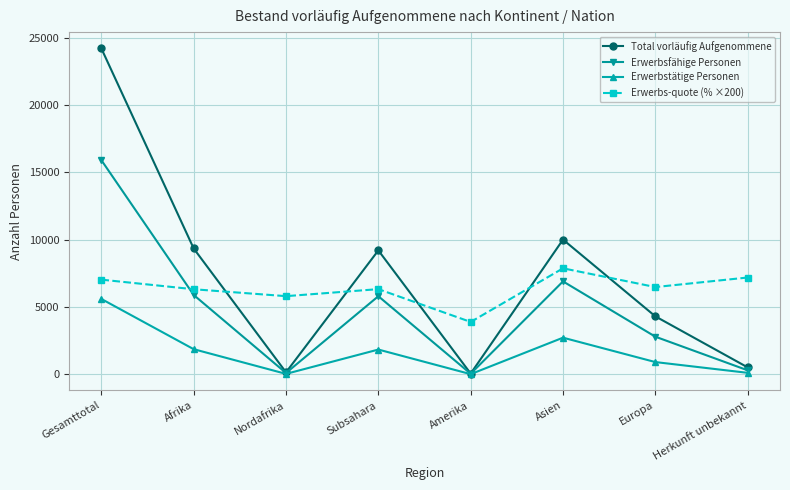

Which series ends up on top after the final intersection of Erwerbs-quote (% ×200) and Total vorläufig Aufgenommene?

Erwerbs-quote (% ×200)